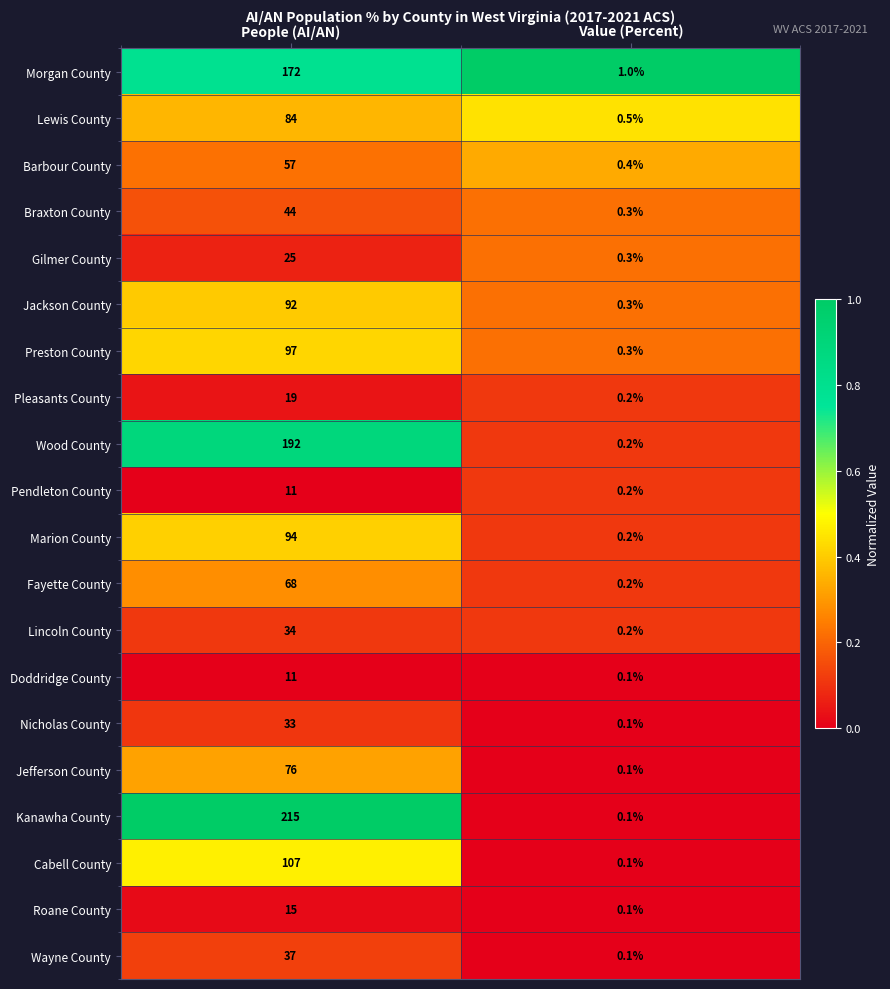

At which label is Preston County closest to 48?

Value (Percent)